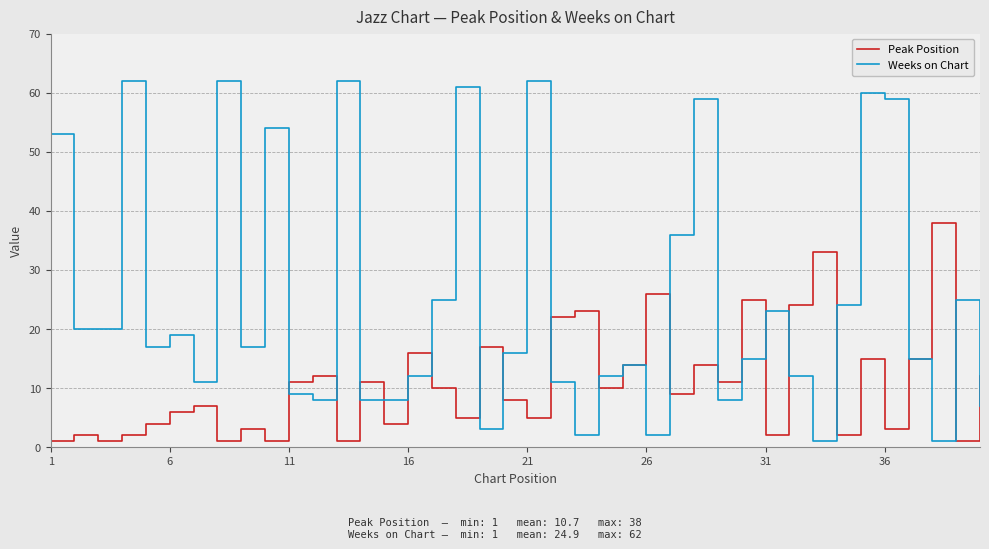

List the series in order of their overall mean, highest first.

Weeks on Chart, Peak Position